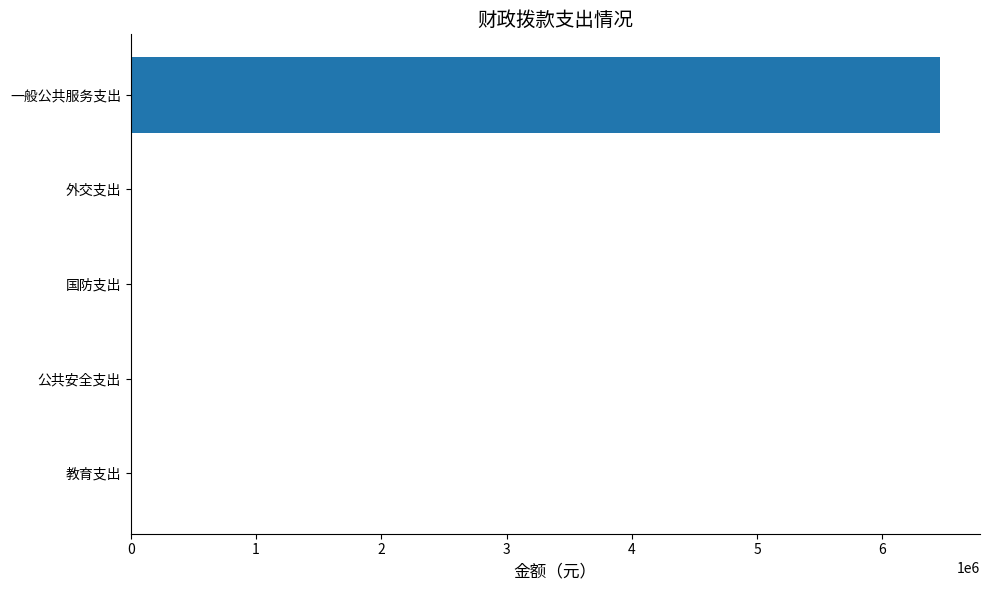

Reading bottom to top, list all the values displayed in this chart.

教育支出=0	公共安全支出=0	国防支出=0	外交支出=0	一般公共服务支出=6457148